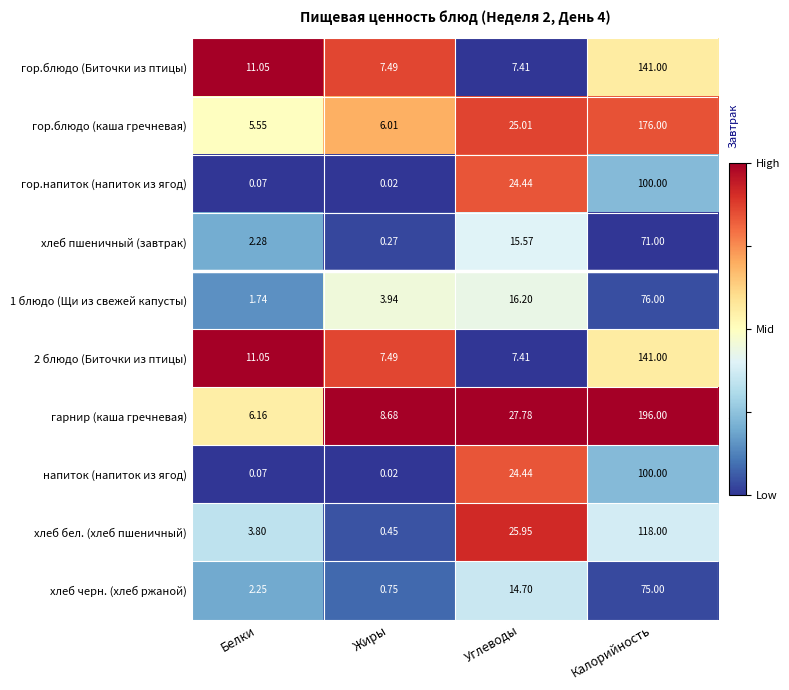

At which category is the sum across all series the highest?

Калорийность